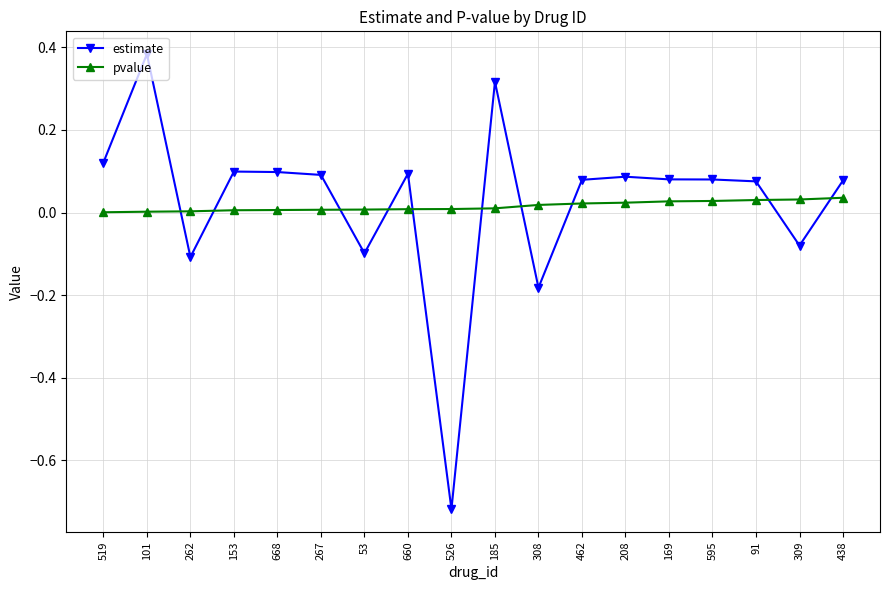

Is the value of pvalue at 668 greater than the value of estimate at 438?

No